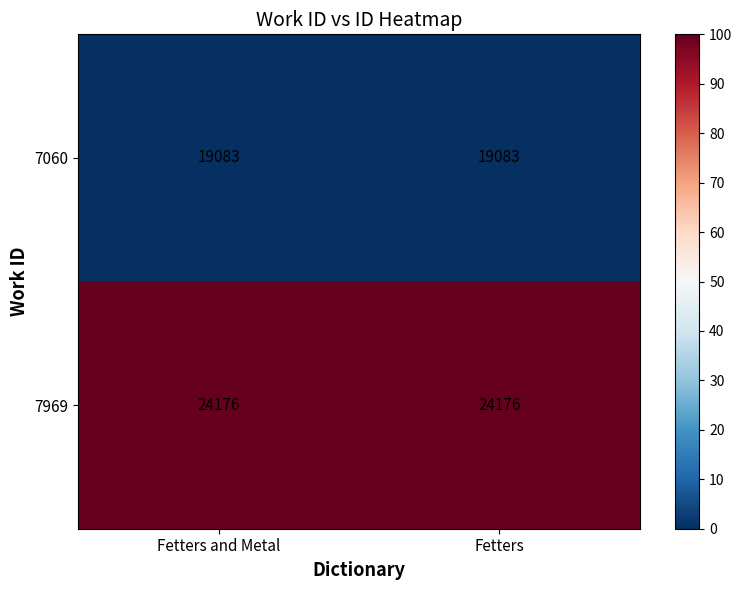

What is the minimum value for 7969?

24176